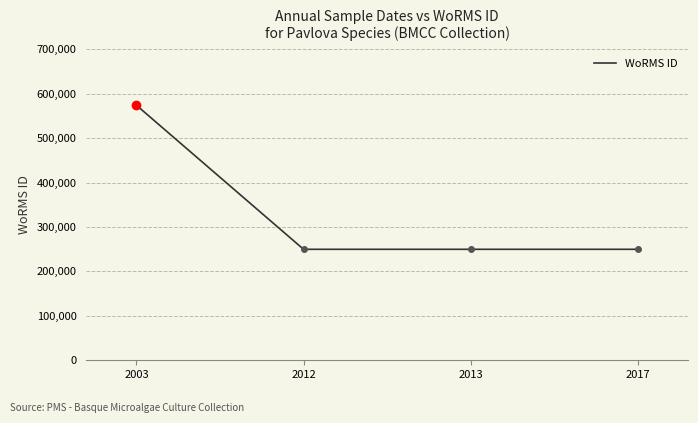

Which has a higher value, 2003 or 2017?

2003